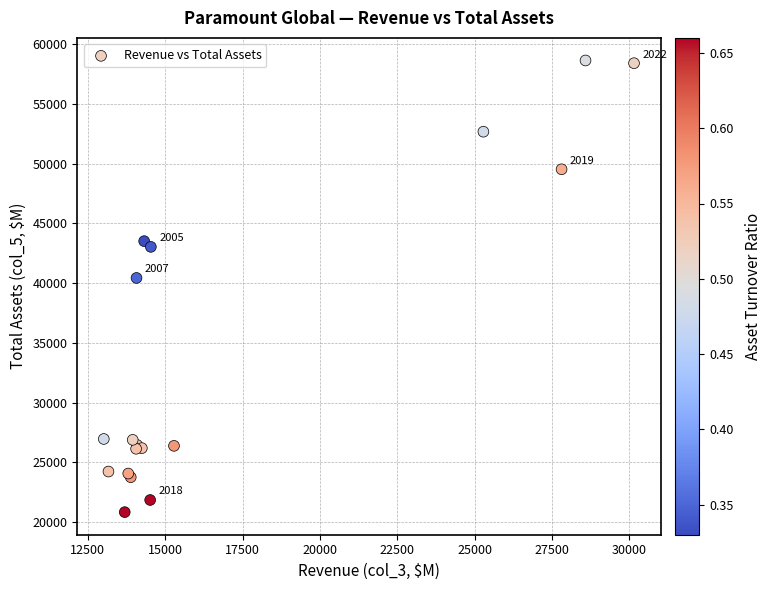

What Y value in the scatter plot is closest to 39731?

40430